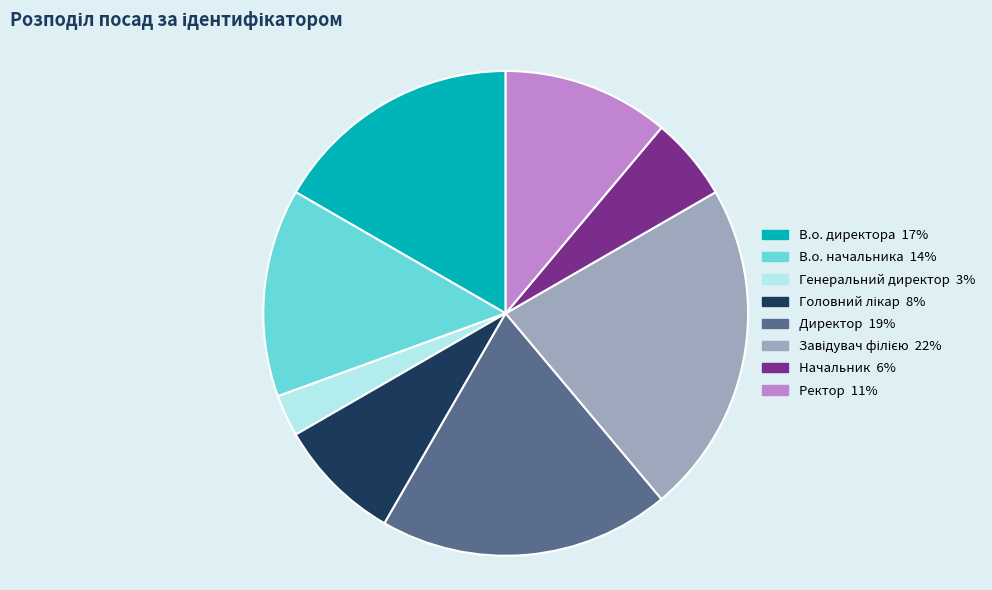

Is the sum of Начальник and Генеральний директор greater than half?

No